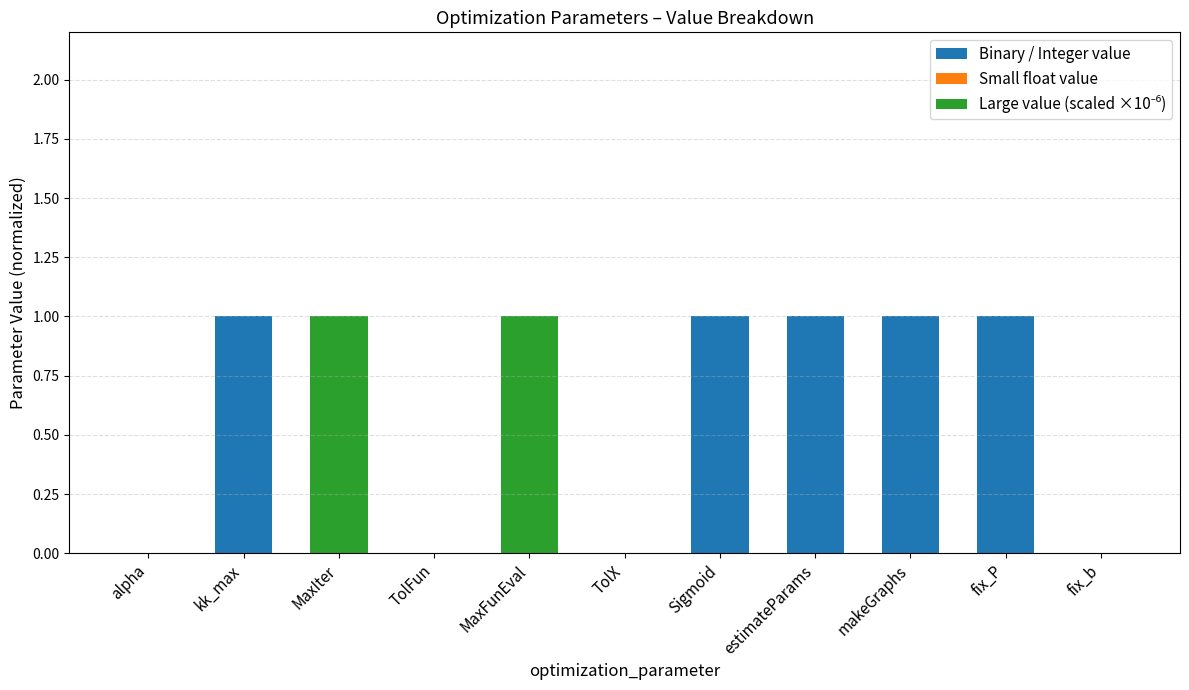

Is it true that Binary / Integer value equals -0.6 at MaxFunEval?

False